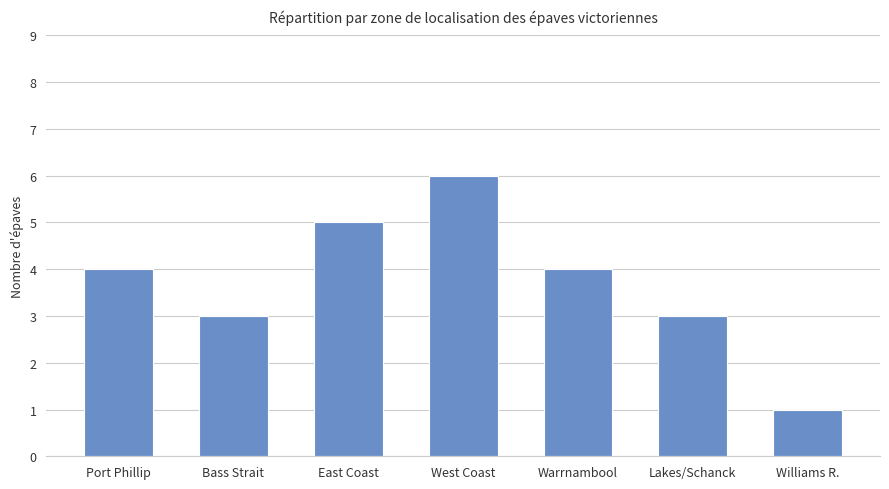

What is the label of the 6th bar from the left?

Lakes/Schanck